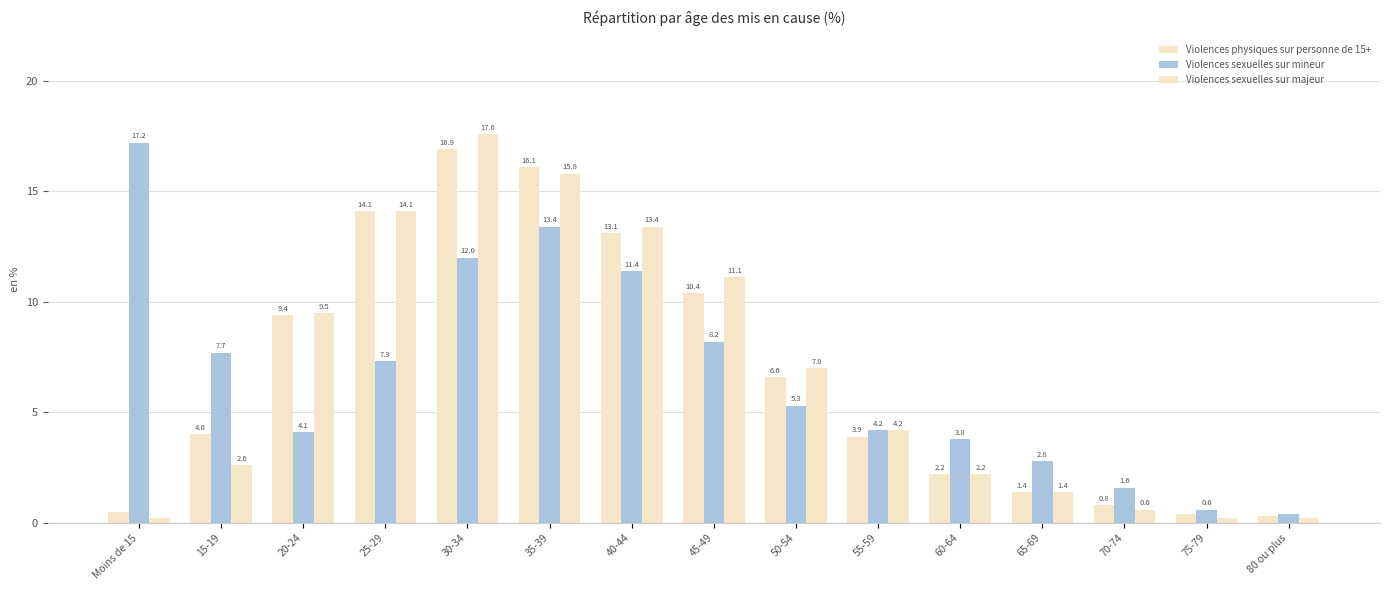

Where is Violences physiques sur personne de 15+ nearest to the value 8?

20-24